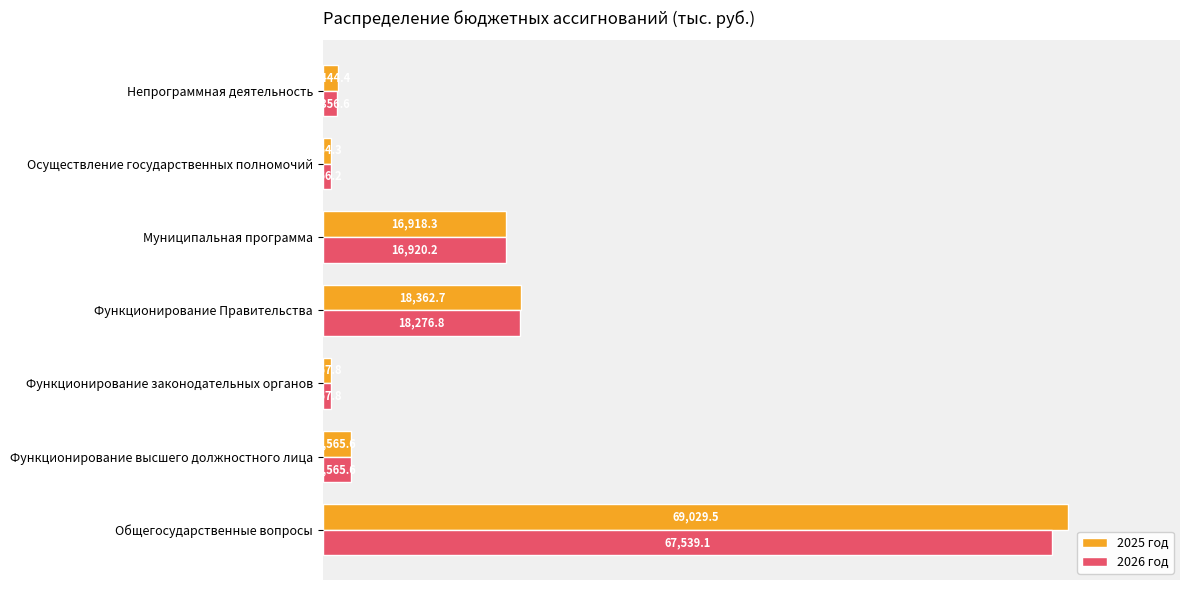

Rank the series by their average value, from lowest to highest.

2026 год, 2025 год